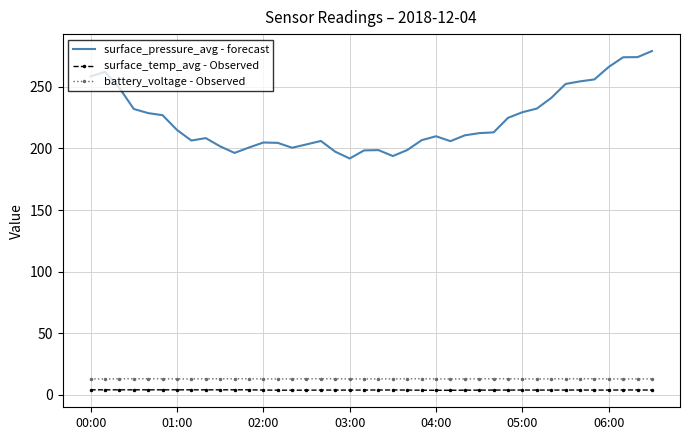

True or false: battery_voltage - Observed and surface_pressure_avg - forecast intersect in this chart.

False